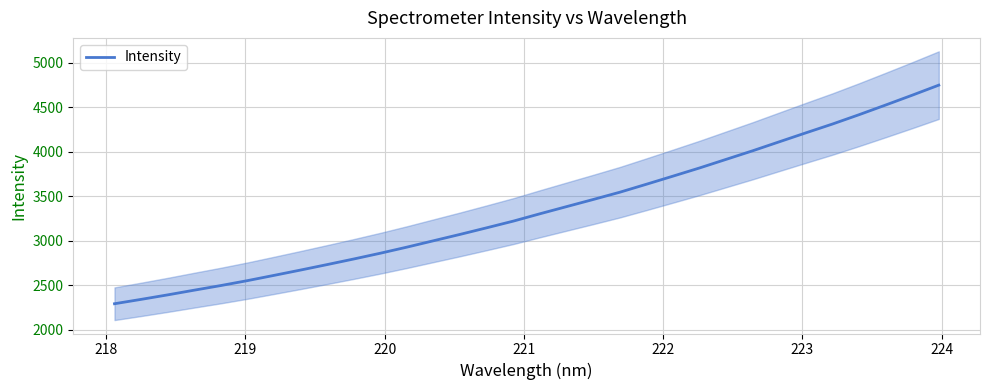

What is the sum of all values?

107330.0